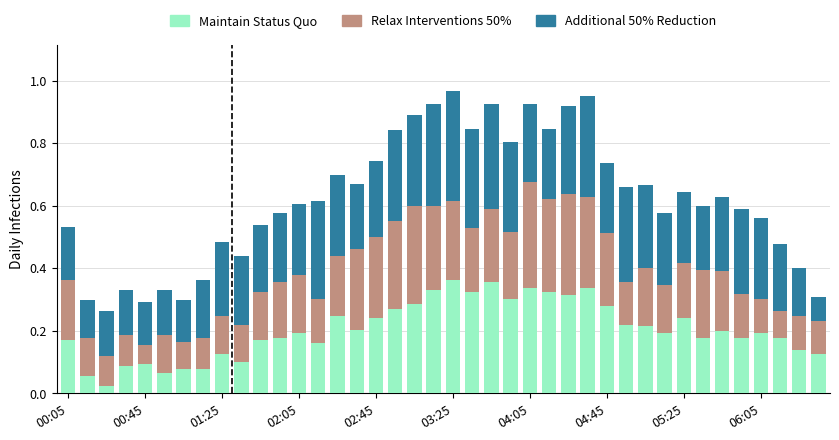

Which series has the widest spread of values?

Maintain Status Quo